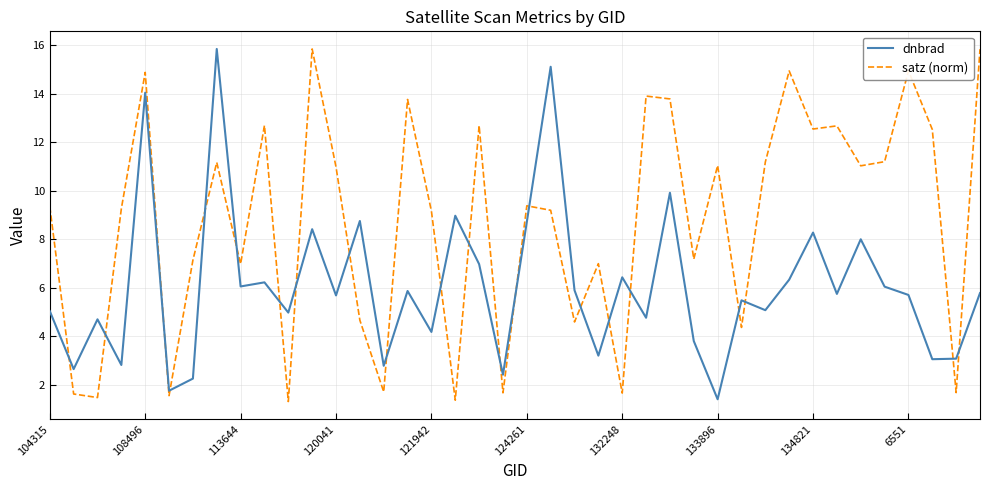

How many interior local valleys does the satz (norm) series have?

14